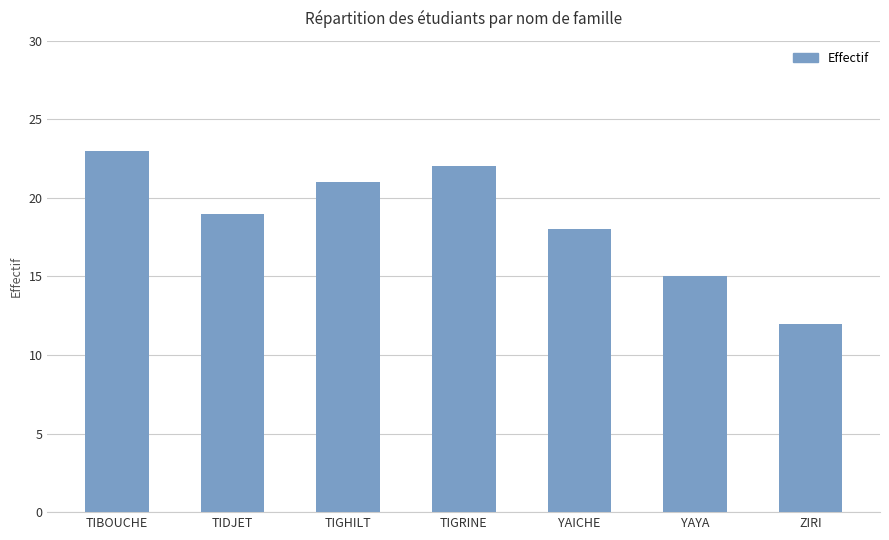

What is the label of the 2nd bar from the right?

YAYA